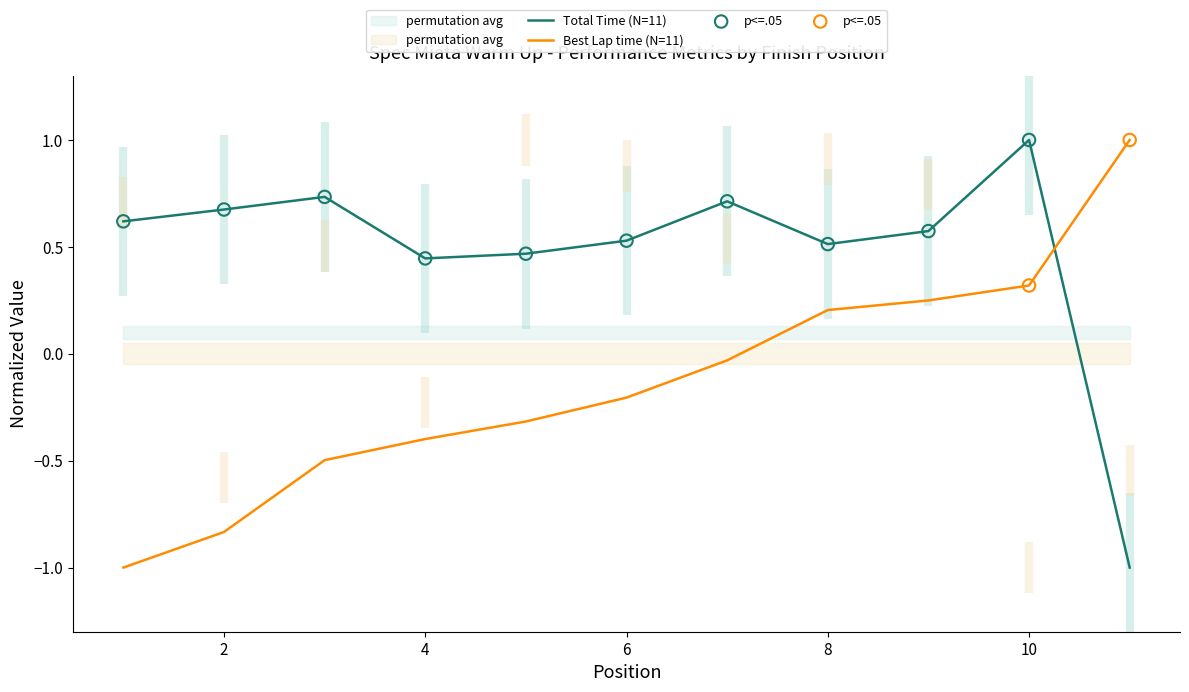

Which series has the largest total across all categories?

Total Time